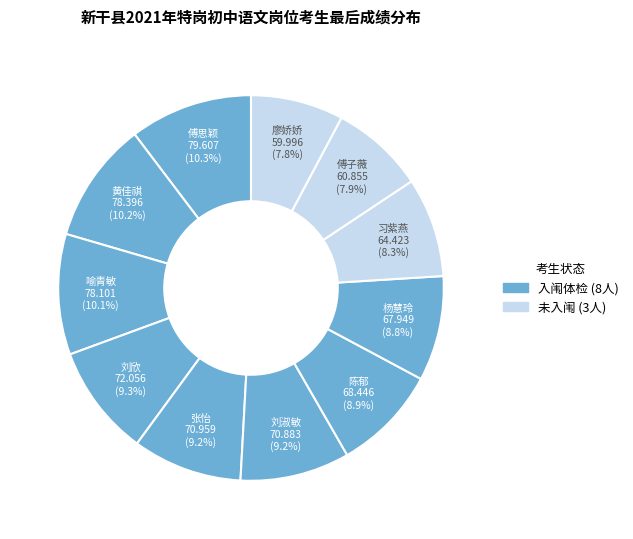

Is there any slice that represents more than half of the pie?

No